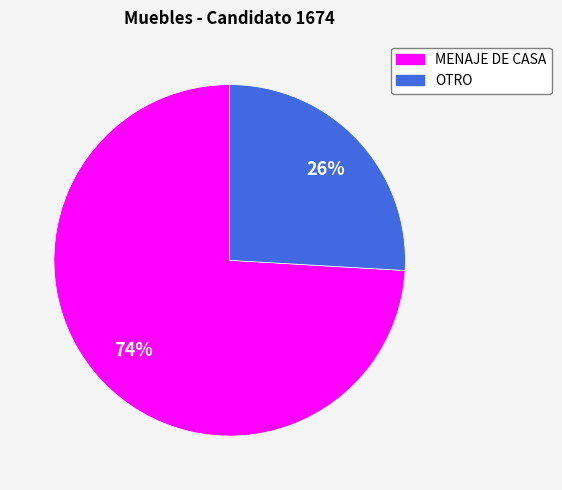

Does MENAJE DE CASA represent more than half of the total?

Yes